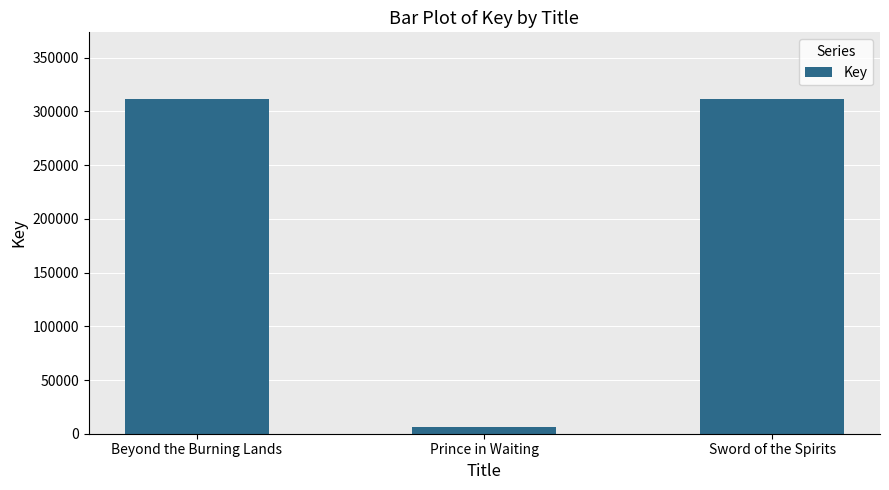

True or false: the data shows 311417 at Sword of the Spirits.

True